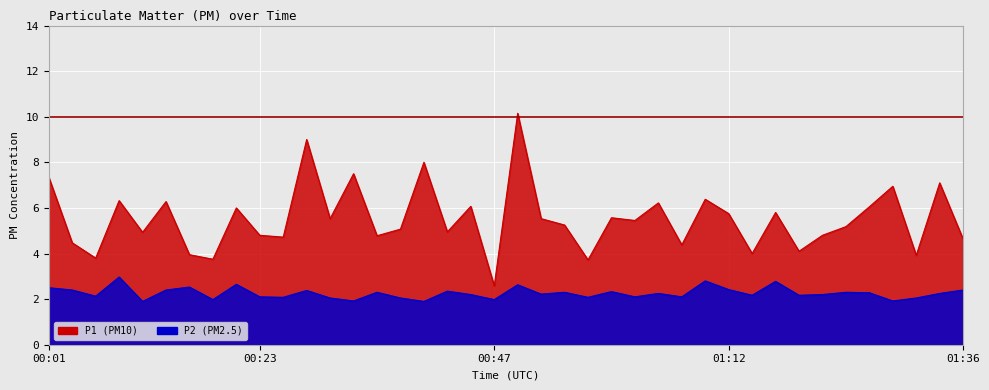

What are all the series names shown in the legend?

P1, P2